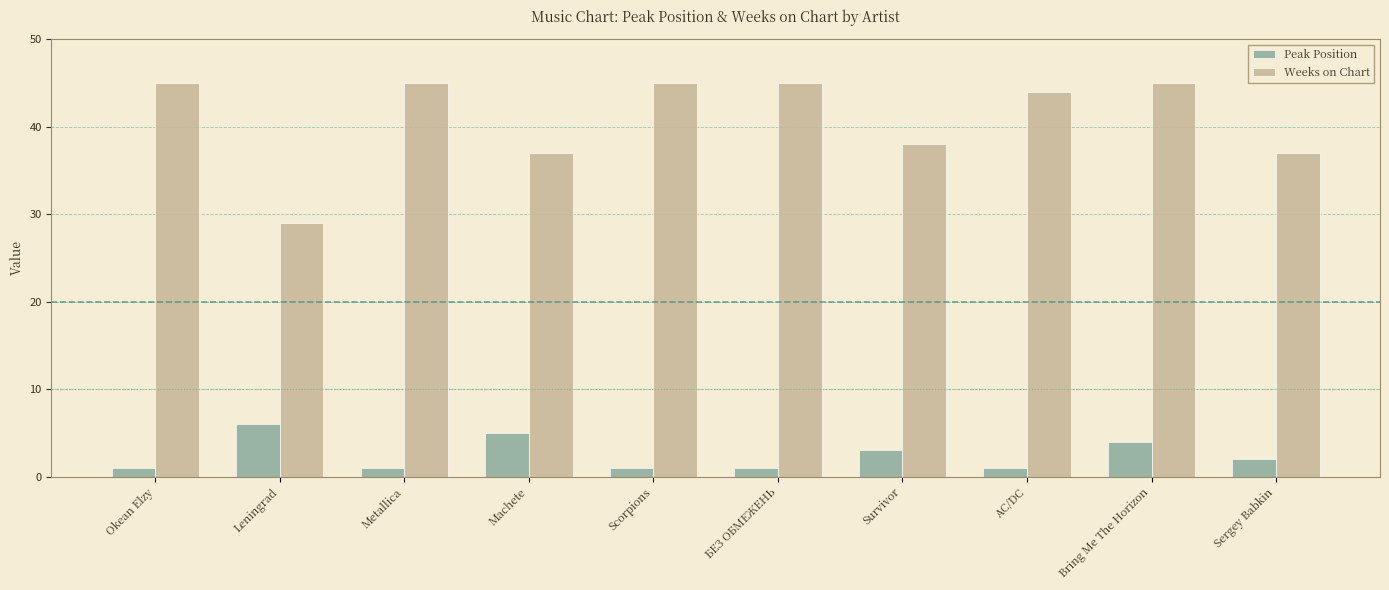

The Weeks on Chart series shows 38 at Survivor. True or false?

True